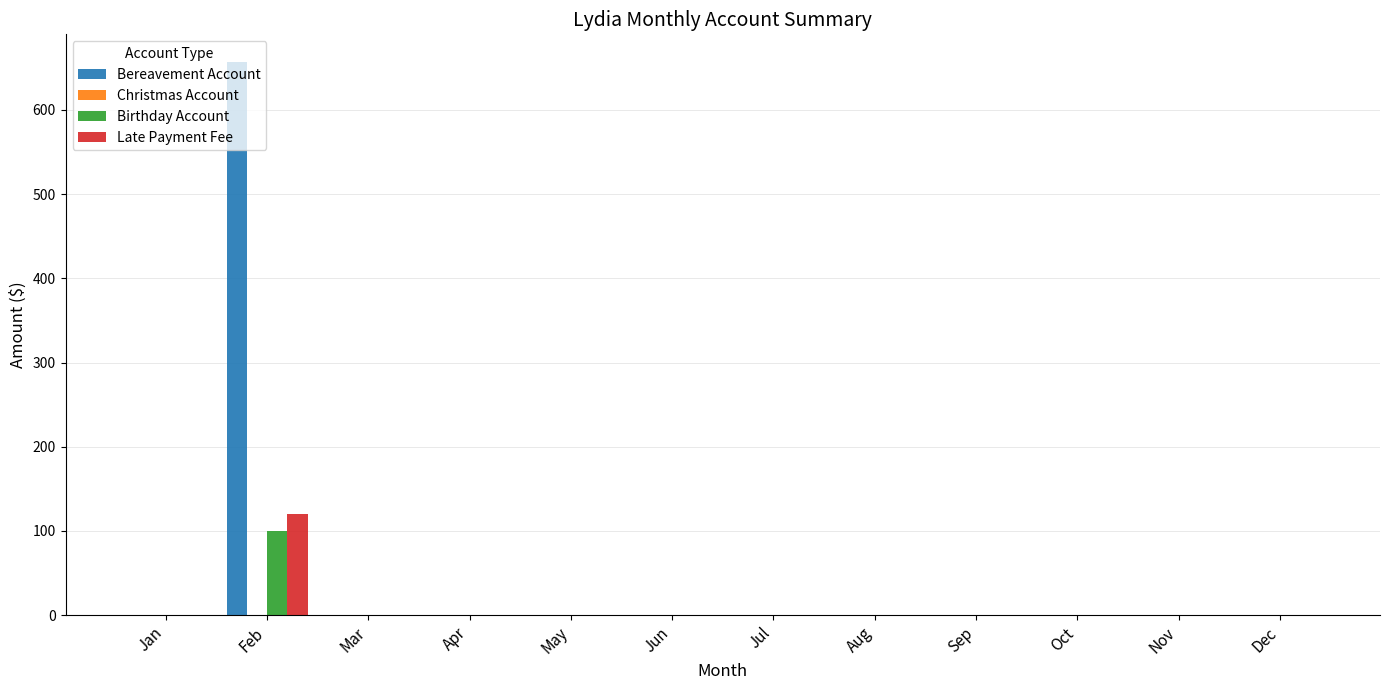

How many distinct data groups are displayed?

3